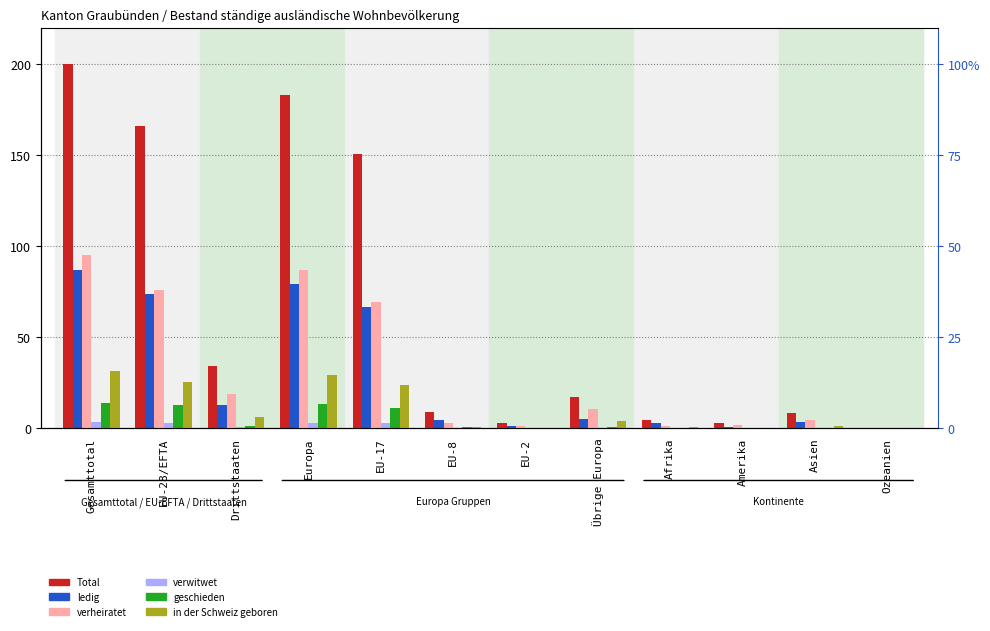

At how many categories does at least one series exceed 191?

1